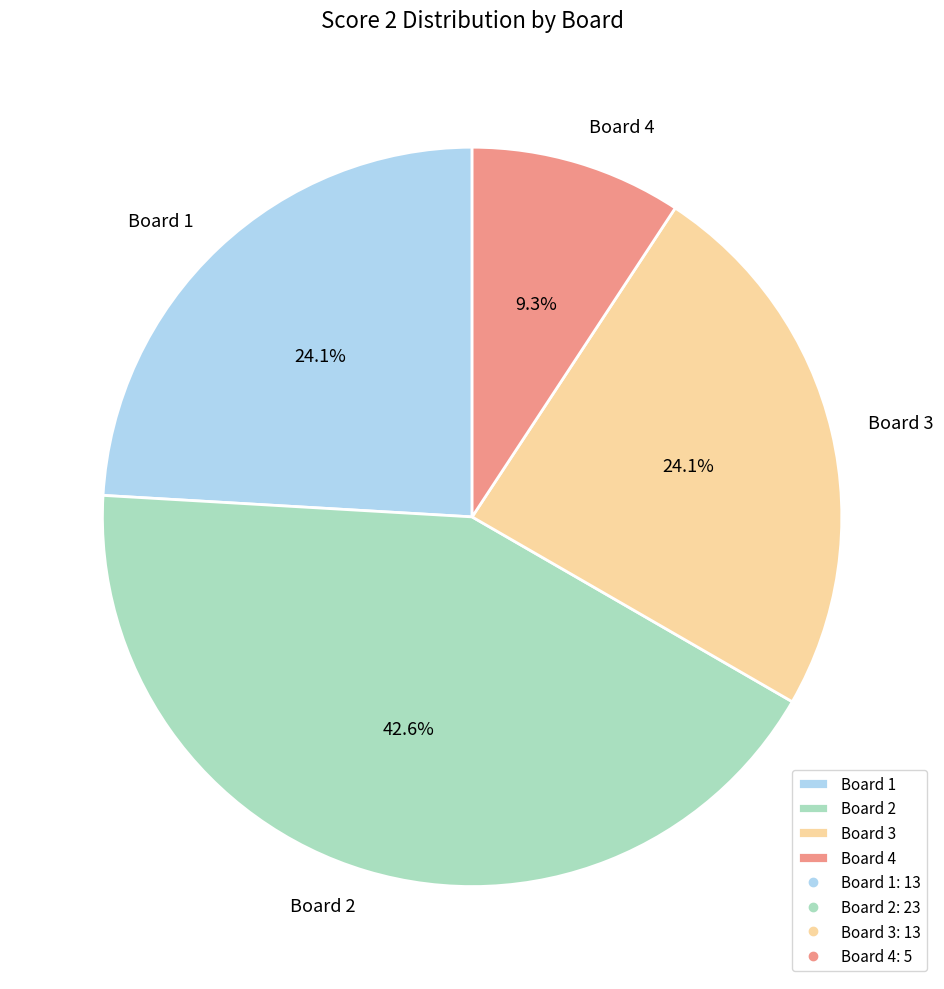

Does Board 4 account for over 50% of the chart?

No